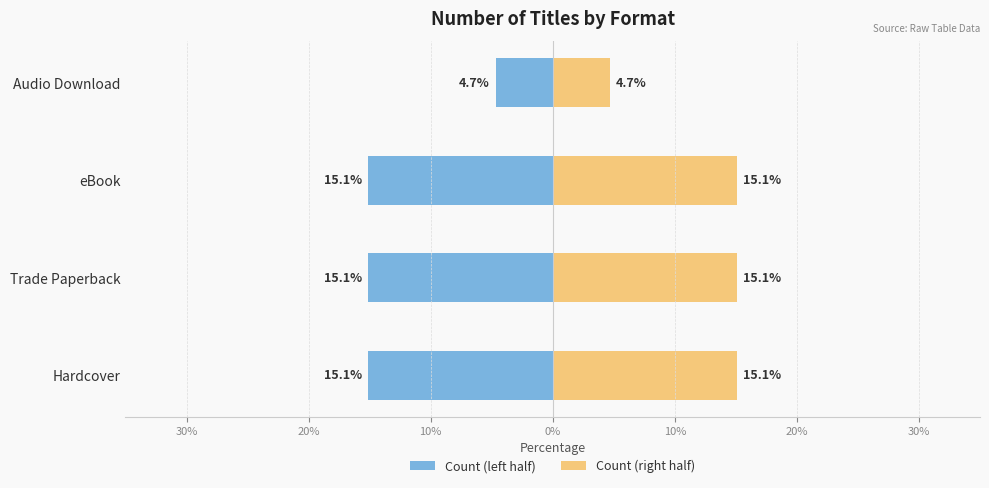

Rank the series by their average value, from lowest to highest.

Count (left half), Count (right half)